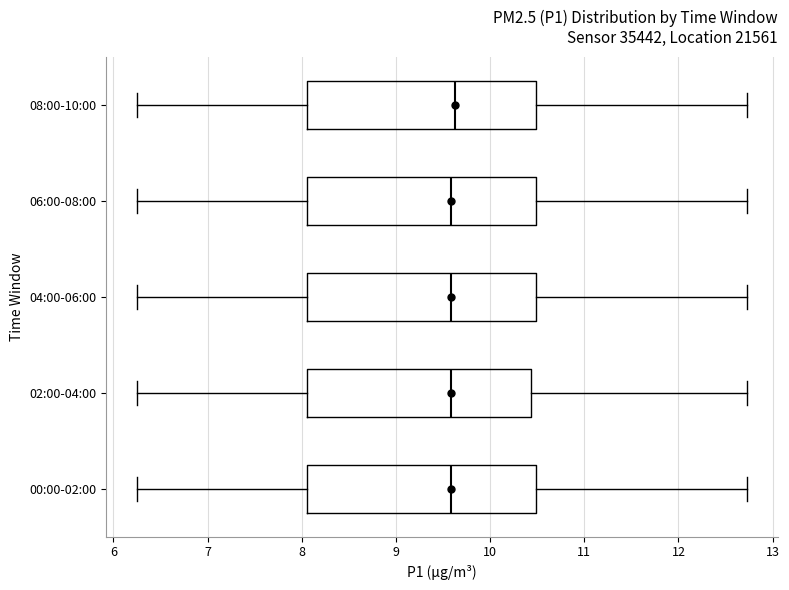

Reading bottom to top, read every box against the x-axis: the position of its median line, the range the box covers, and the ends of its whiskers. The values are not printed on the chart, so give them approximately, as read against the axis.

00:00-02:00: median 9.6, box 8.1 to 10.5, whiskers 6.3 to 12.7
02:00-04:00: median 9.6, box 8.1 to 10.4, whiskers 6.3 to 12.7
04:00-06:00: median 9.6, box 8.1 to 10.5, whiskers 6.3 to 12.7
06:00-08:00: median 9.6, box 8.1 to 10.5, whiskers 6.3 to 12.7
08:00-10:00: median 9.6, box 8.1 to 10.5, whiskers 6.3 to 12.7